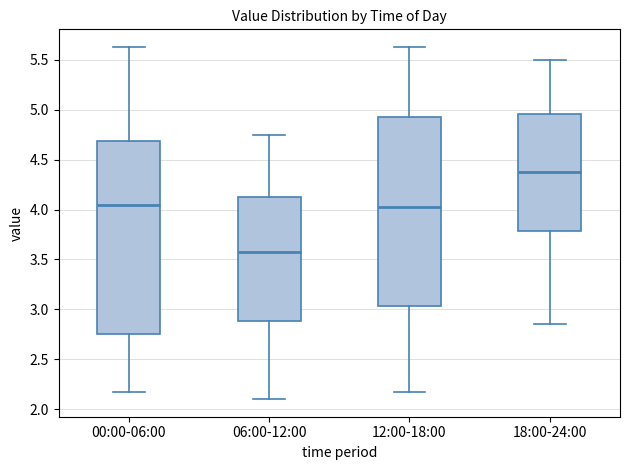

Where is the lower edge of the box for 06:00-12:00 on the y-axis? The values are not printed on the chart, so give them approximately, as read against the axis.

2.90